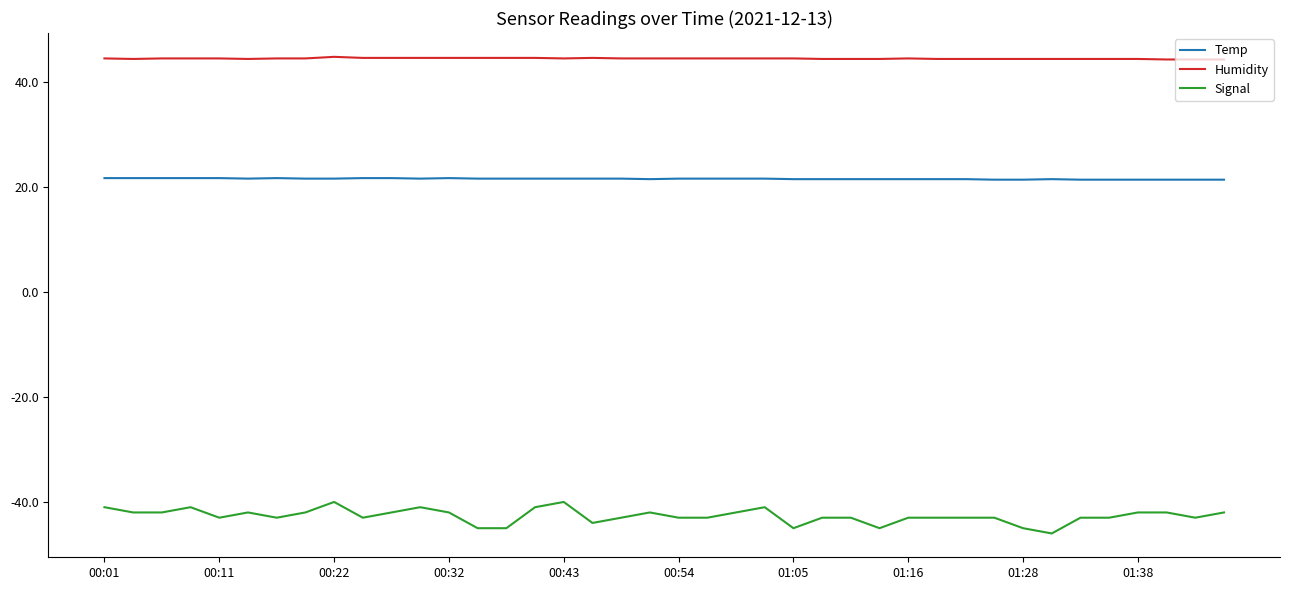

Which series has the largest range (max minus min)?

Signal